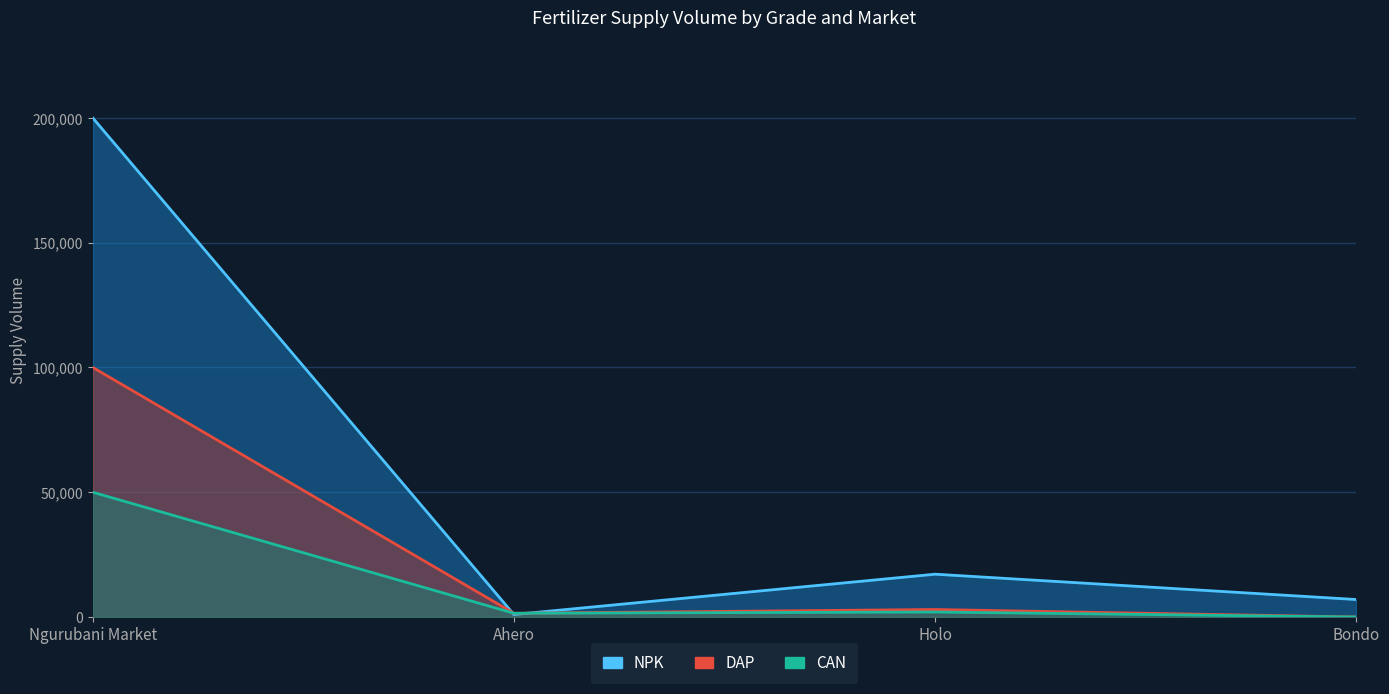

What is the greatest value displayed?

200000